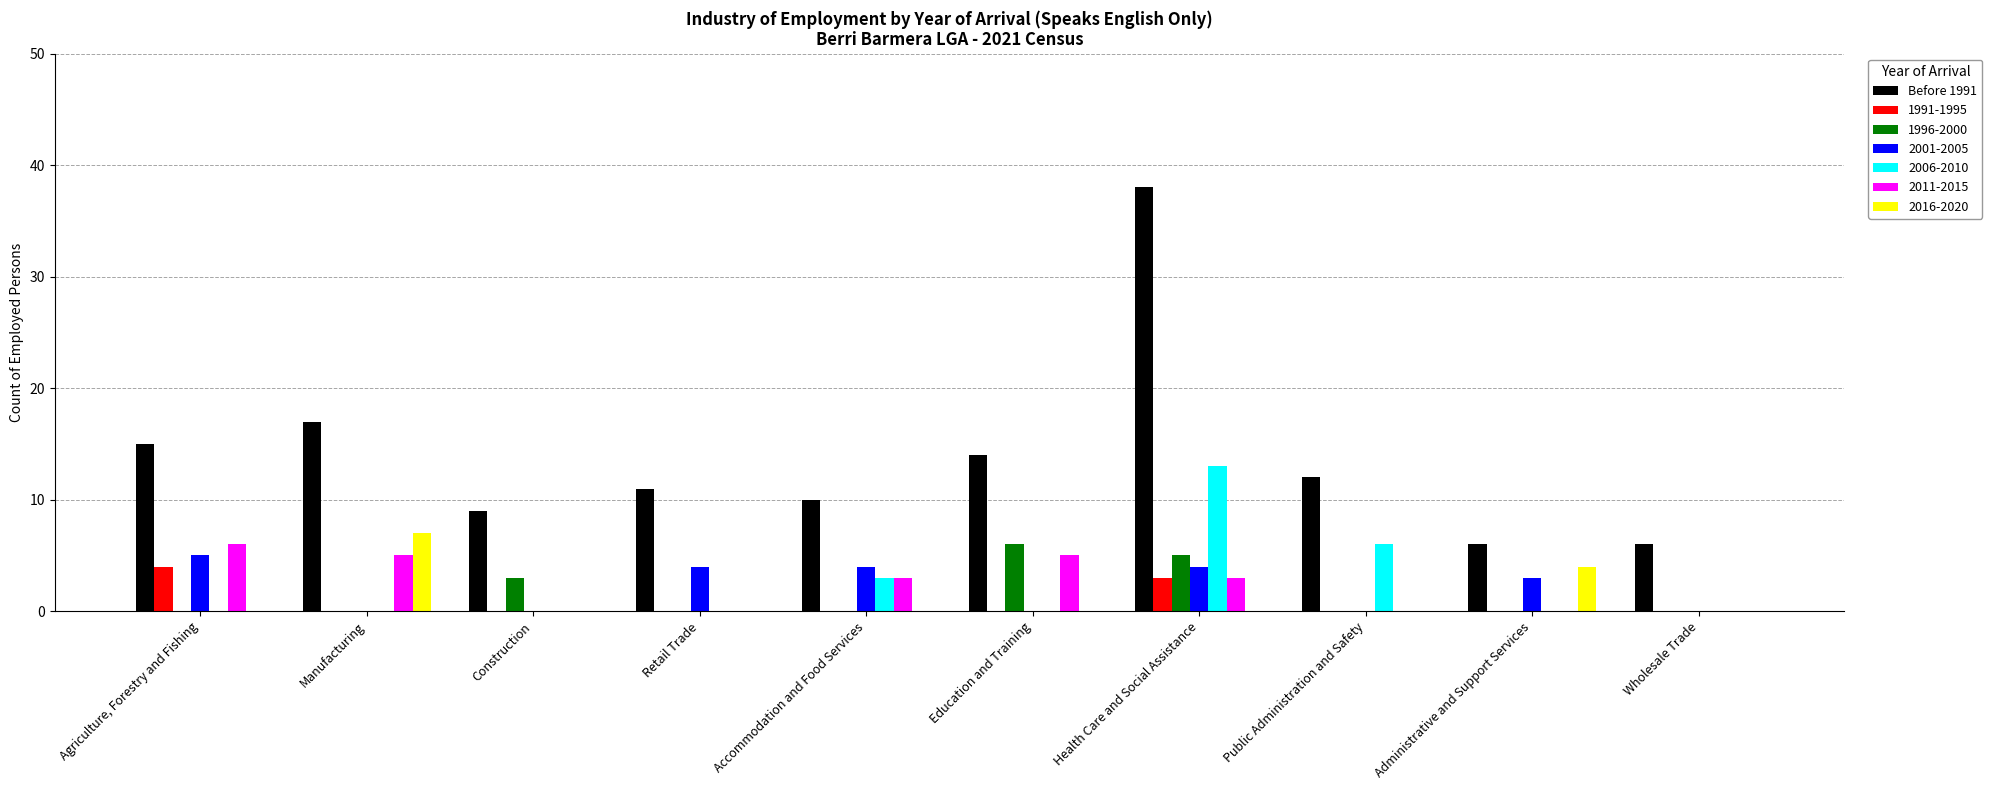

What is the total value across all series at Retail Trade?

15